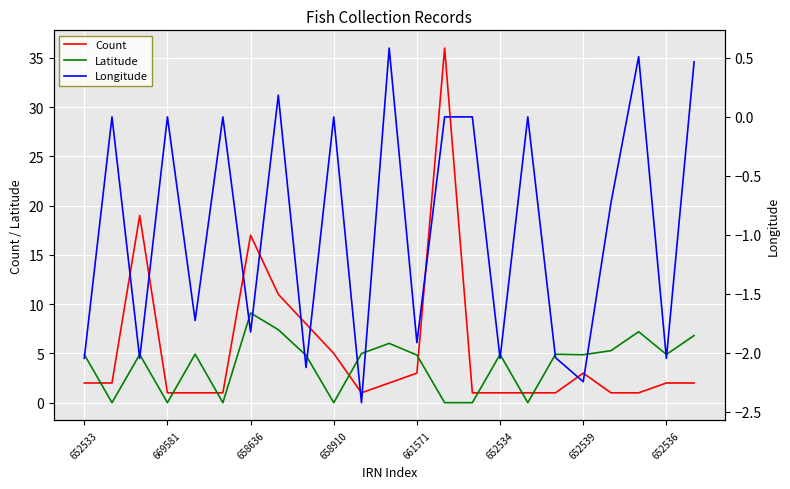

Where does the Latitude series first go above 4?

652533